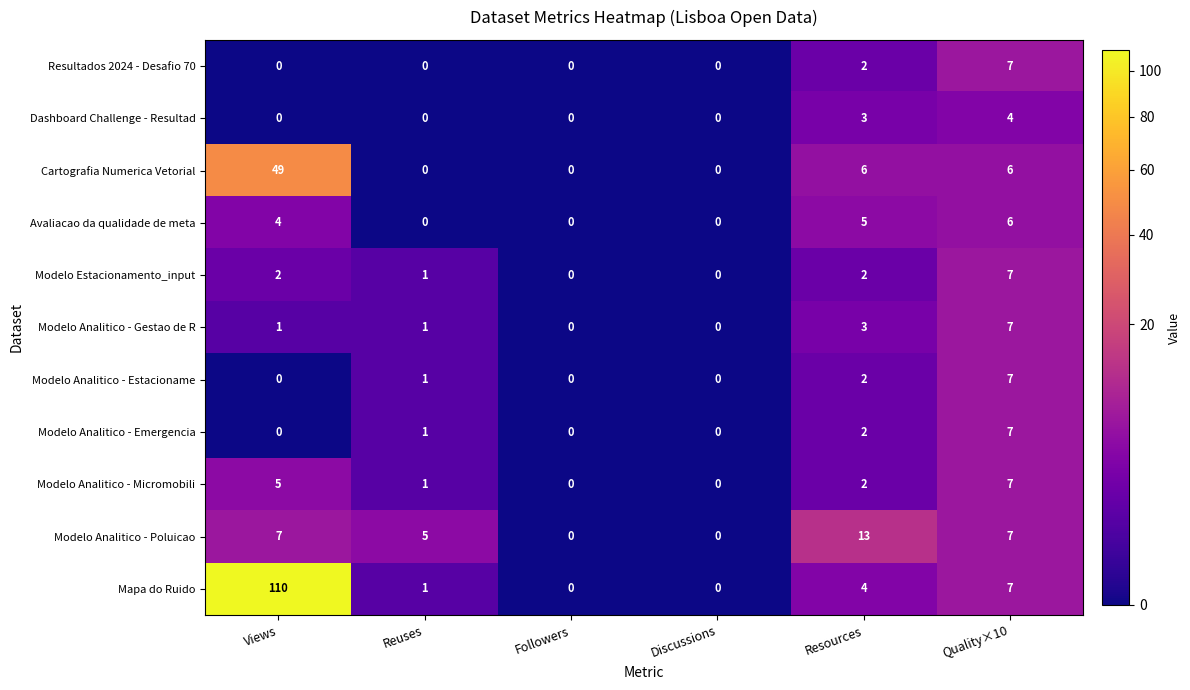

Between Followers and Resources, which series saw the biggest shift?

Modelo Analitico - Poluicao